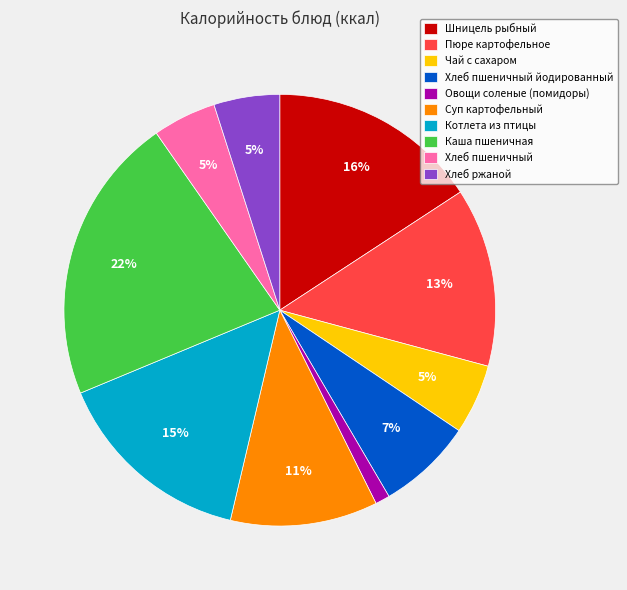

How many segments does this pie chart have?

10